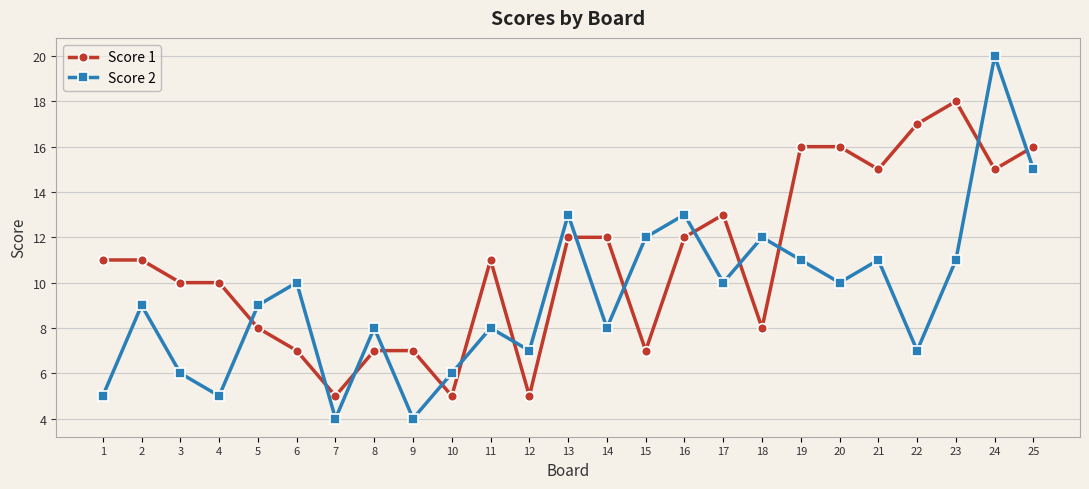

Is the value of Score 2 at 9 greater than the value of Score 1 at 18?

No